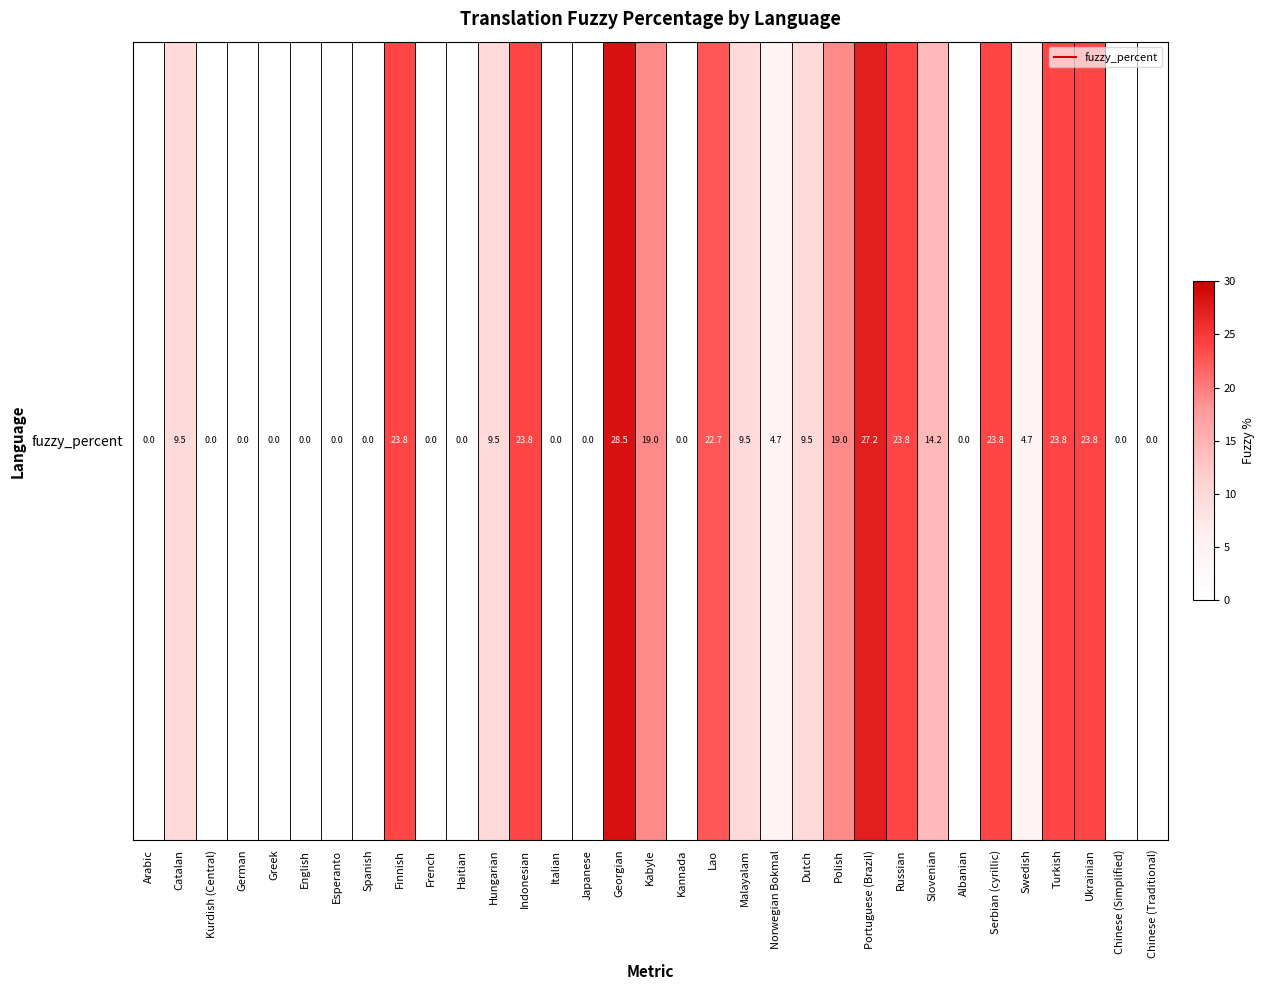

What value does the data have at Catalan?

9.5